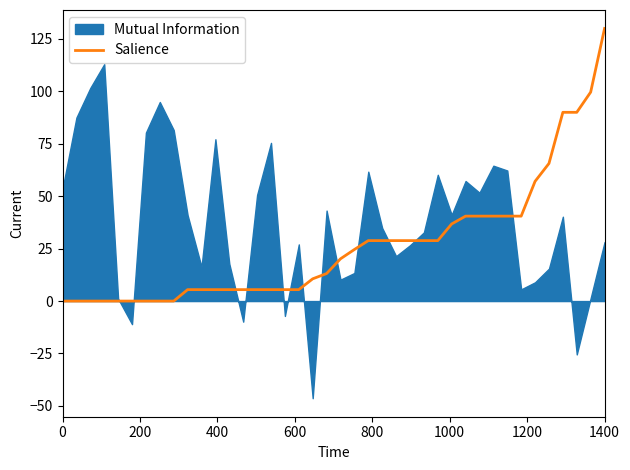

What is the maximum value for Salience?

130.0